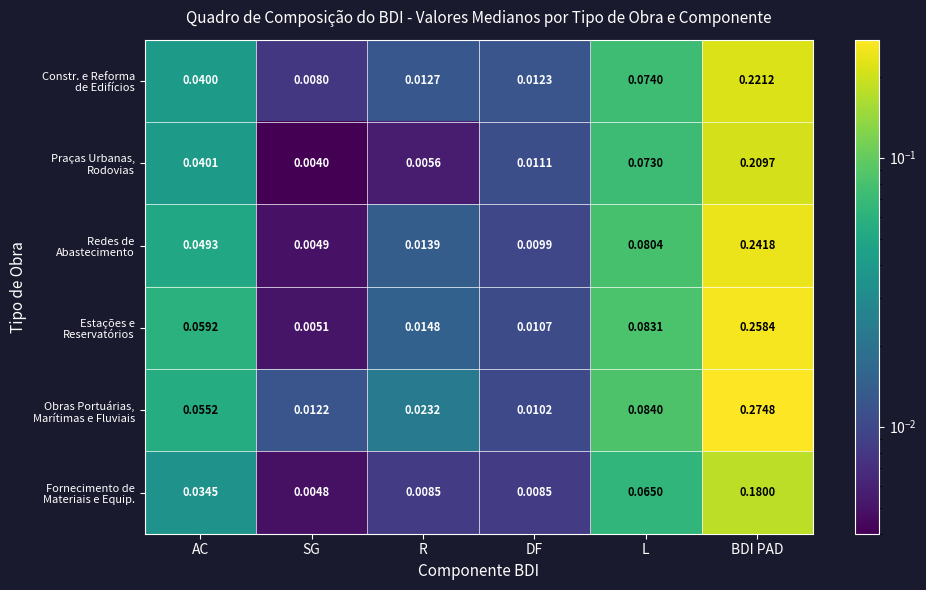

At which category is the sum across all series the highest?

BDI PAD